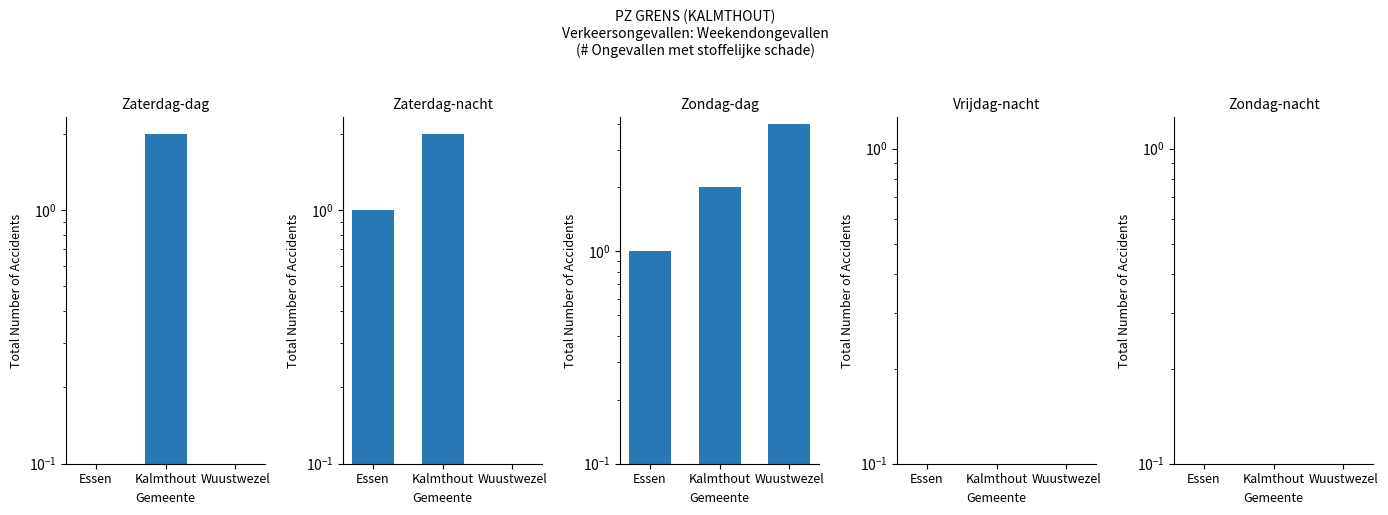

What value does the Zondag-dag series have at Wuustwezel?

4.0